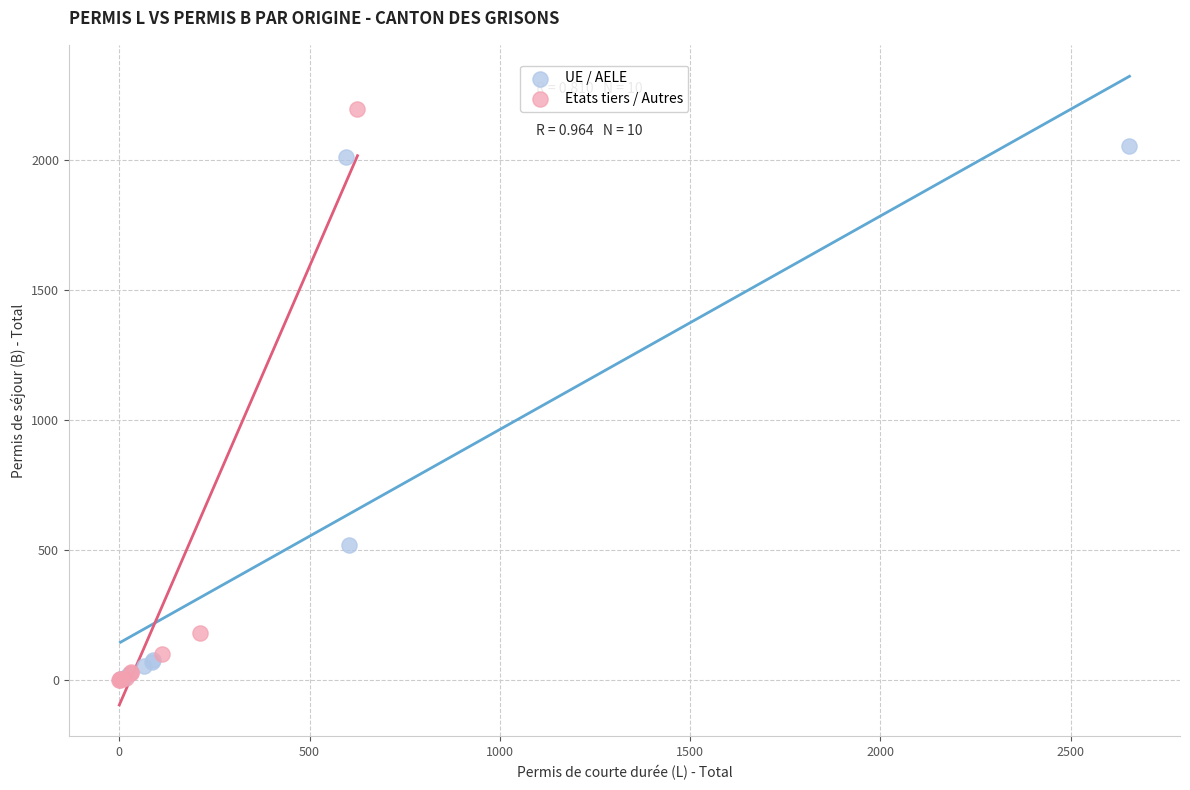

What are all the series names shown in the legend?

UE / AELE, Etats tiers / Autres